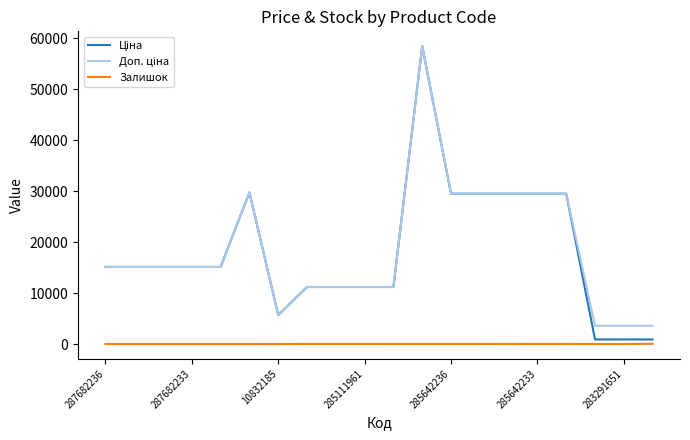

What is the greatest value displayed?

58426.5